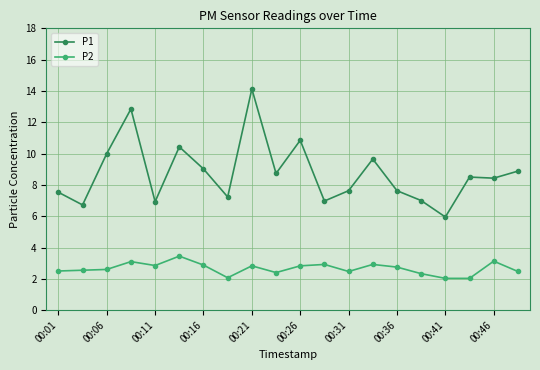

What is the highest value of the P1 series?

14.1